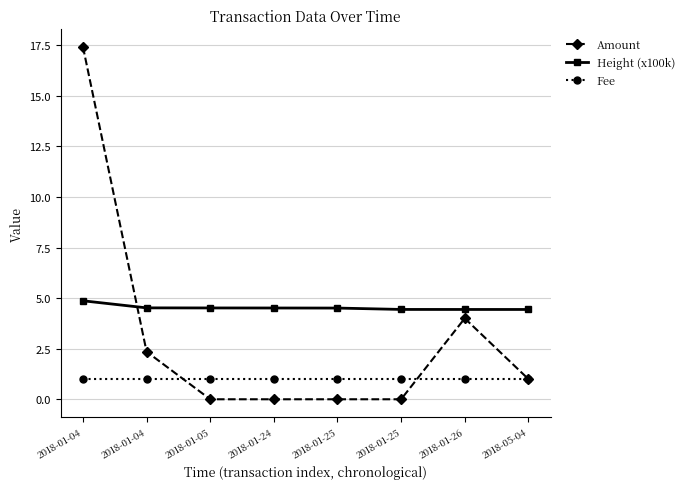

Reading left to right, transcribe all the data shown in this chart.

Amount: 2018-01-04=17.4	2018-01-04=2.4	2018-01-05=0.0	2018-01-24=0.0	2018-01-25=0.0	2018-01-25=0.0	2018-01-26=4.0	2018-05-04=1.0
Height (x100k): 2018-01-04=4.9	2018-01-04=4.5	2018-01-05=4.5	2018-01-24=4.5	2018-01-25=4.5	2018-01-25=4.4	2018-01-26=4.4	2018-05-04=4.4
Fee: 2018-01-04=1.0	2018-01-04=1.0	2018-01-05=1.0	2018-01-24=1.0	2018-01-25=1.0	2018-01-25=1.0	2018-01-26=1.0	2018-05-04=1.0